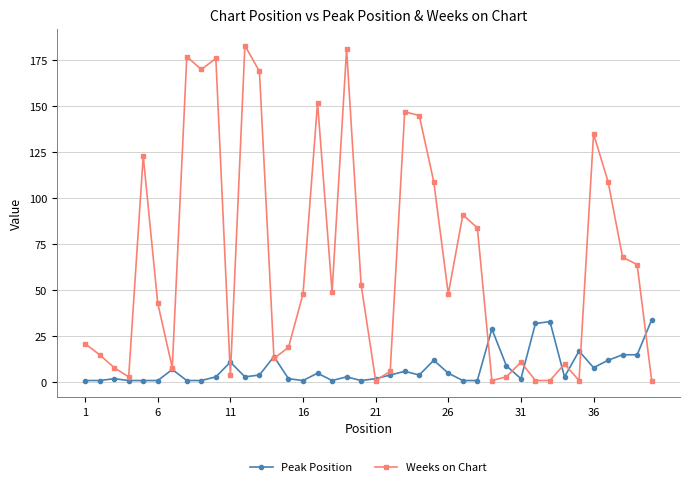

How many values in the Peak Position series are below 4?

20